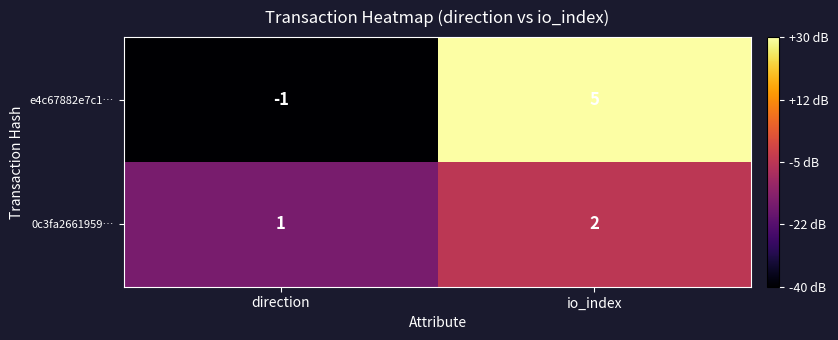

What is the total value across all series at io_index?

7